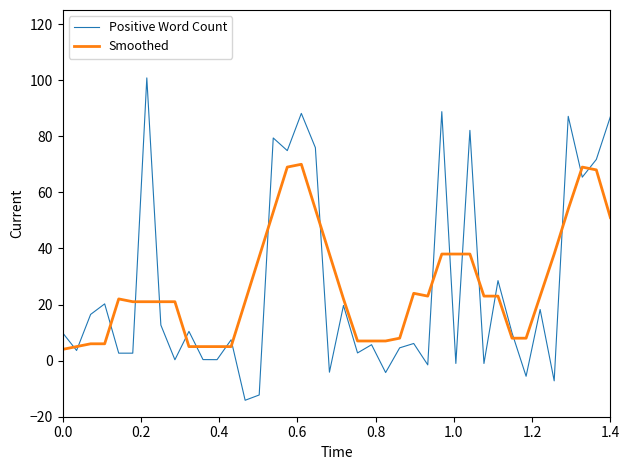

Rank the series by their maximum value, from lowest to highest.

Smoothed, Positive Word Count